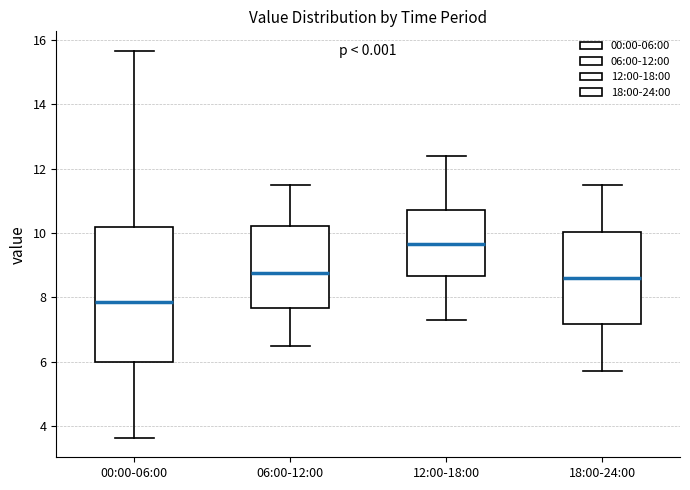

Reading left to right, read every box against the y-axis: the position of its median line, the range the box covers, and the ends of its whiskers. The values are not printed on the chart, so give them approximately, as read against the axis.

00:00-06:00: median 7.8, box 6.0 to 10.2, whiskers 3.6 to 15.6
06:00-12:00: median 8.8, box 7.6 to 10.2, whiskers 6.6 to 11.6
12:00-18:00: median 9.6, box 8.6 to 10.8, whiskers 7.4 to 12.4
18:00-24:00: median 8.6, box 7.2 to 10.0, whiskers 5.8 to 11.6